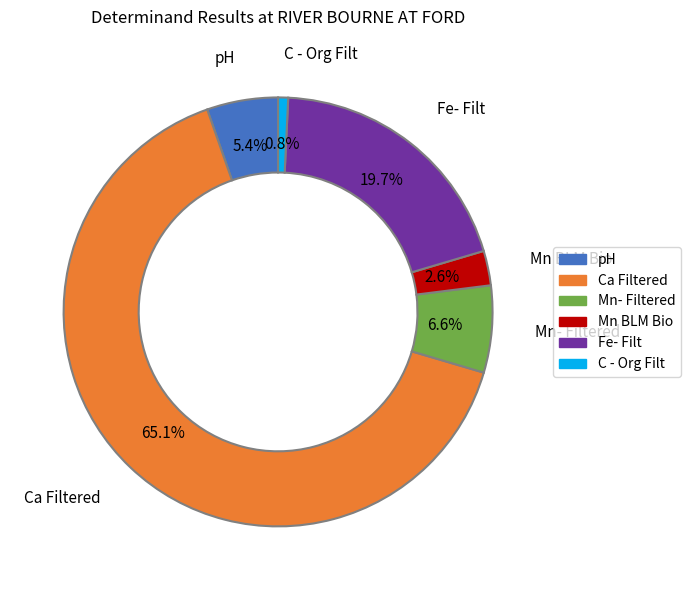

How many segments does this pie chart have?

6